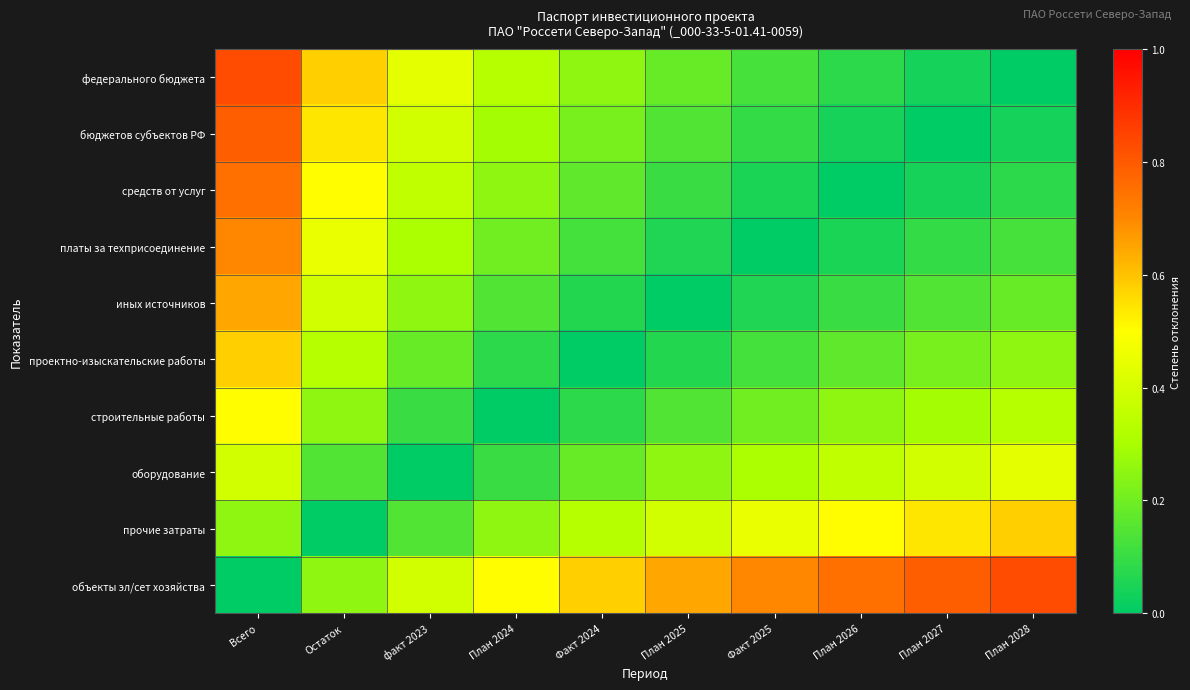

Which has a higher value, План 2028 or факт 2023?

факт 2023